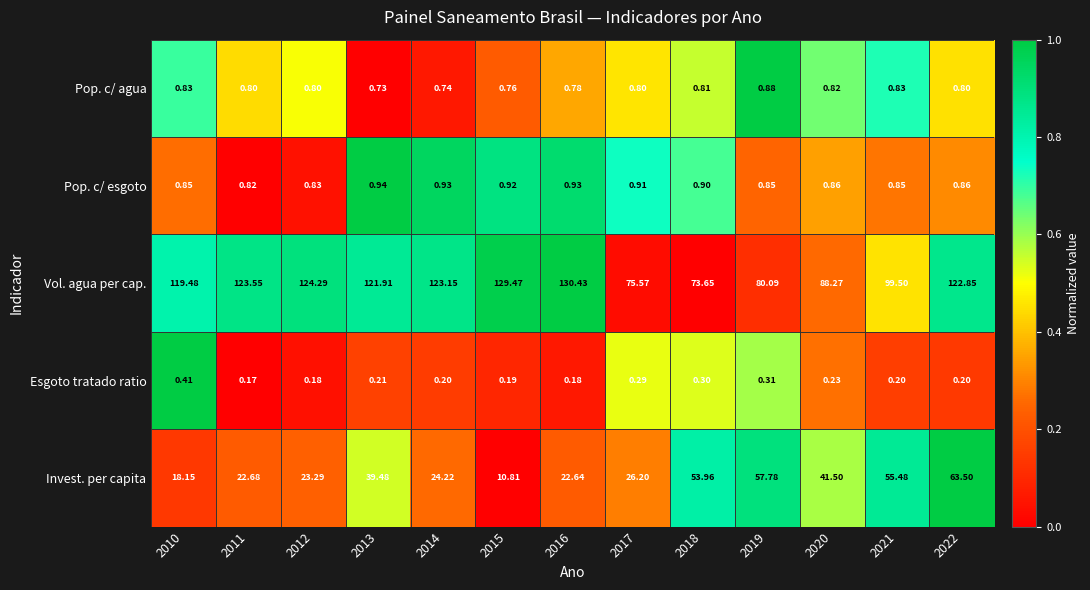

At how many categories does at least one series exceed 0?

13